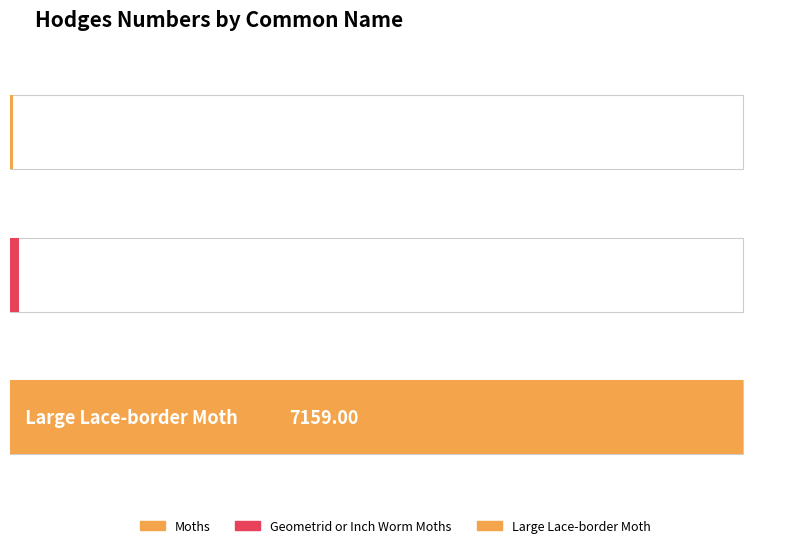

At which category does the chart reach its peak across all series?

Large Lace-border Moth